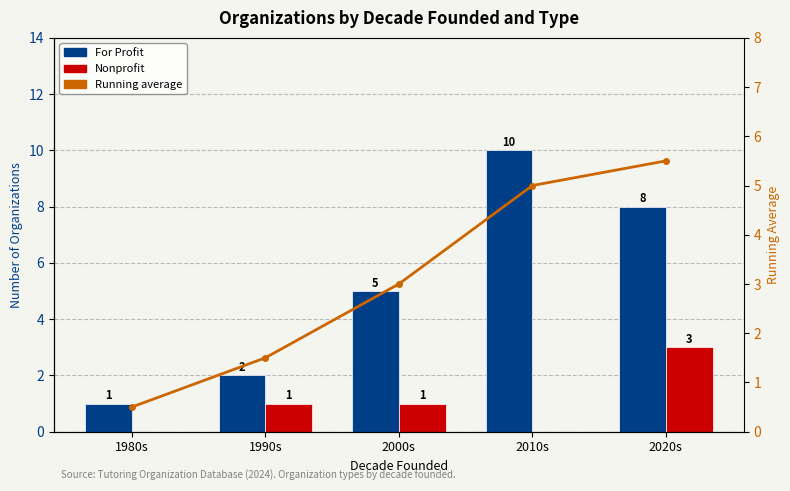

Reading left to right, list all the values displayed in this chart.

For Profit: 1.0	2.0	5.0	10.0	8.0
Nonprofit: 0.0	1.0	1.0	0.0	3.0
Running average: 0.5	1.5	3.0	5.0	5.5